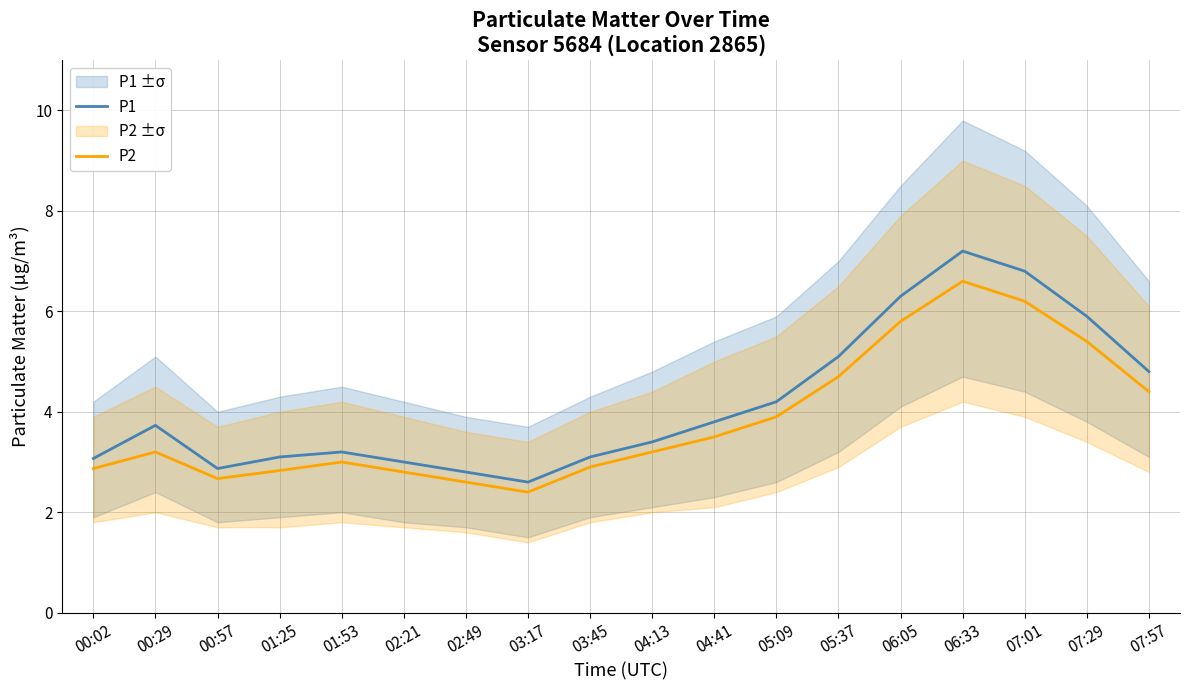

What value does the P1 series have at 06:33?

7.2